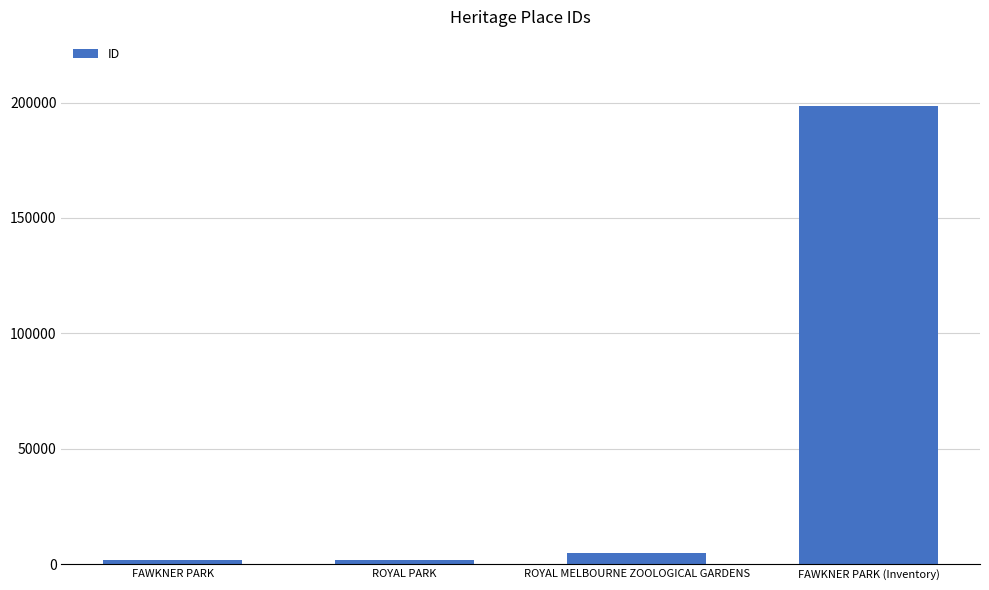

The value at FAWKNER PARK (Inventory) is 304964. True or false?

False